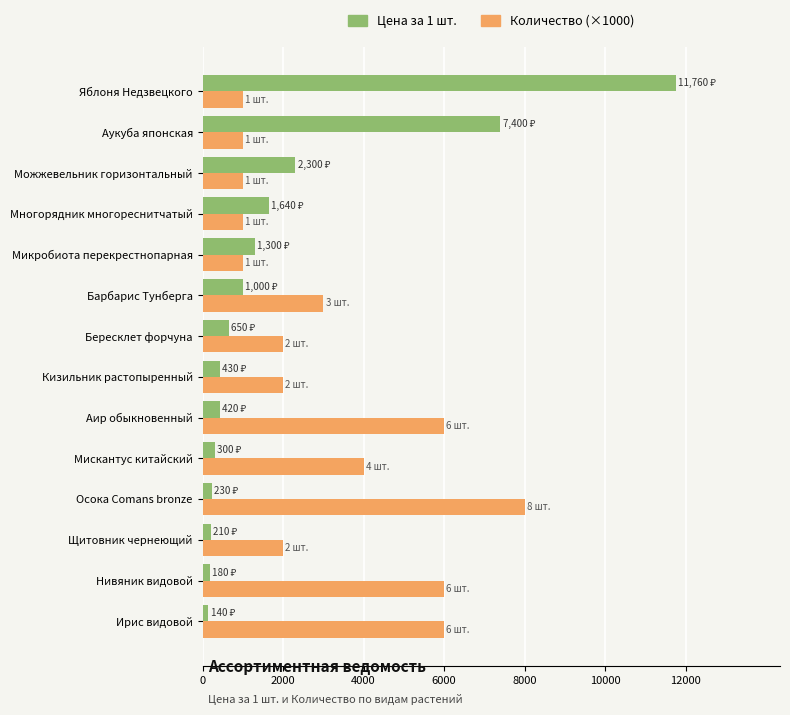

Count the Количество (×1000) values in the range 1000 to 6000.

13